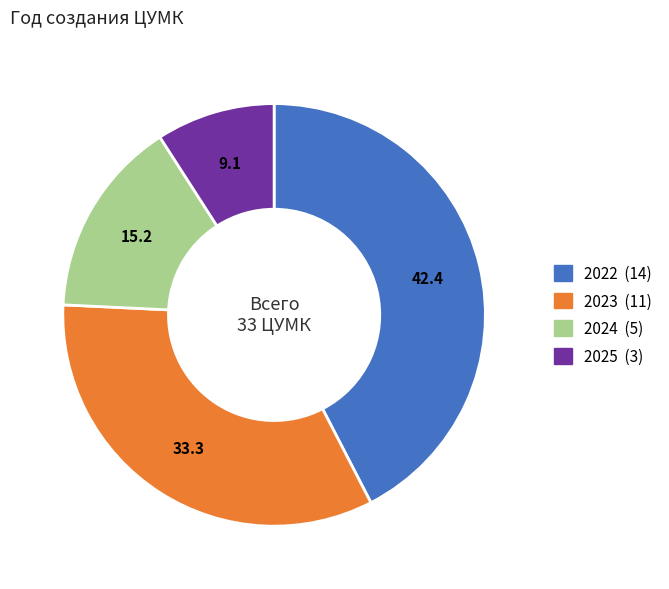

How many segments does this pie chart have?

4